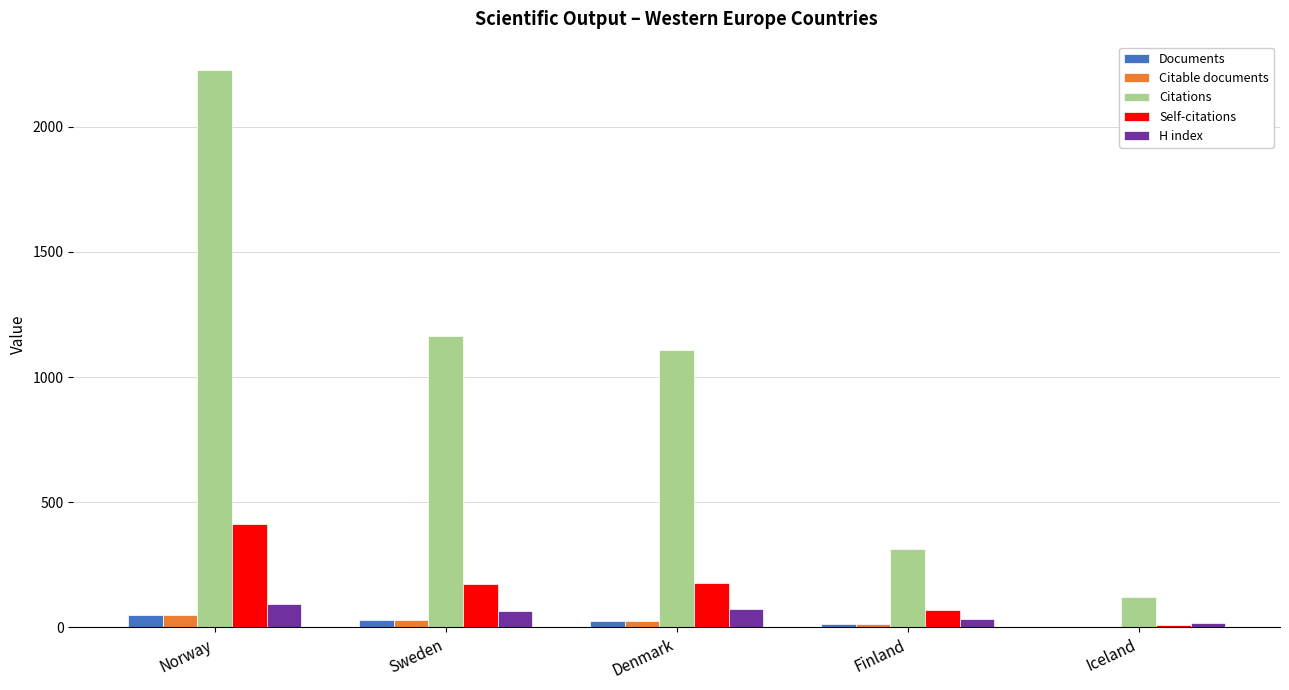

Where does the Citable documents series first go above 25?

Norway